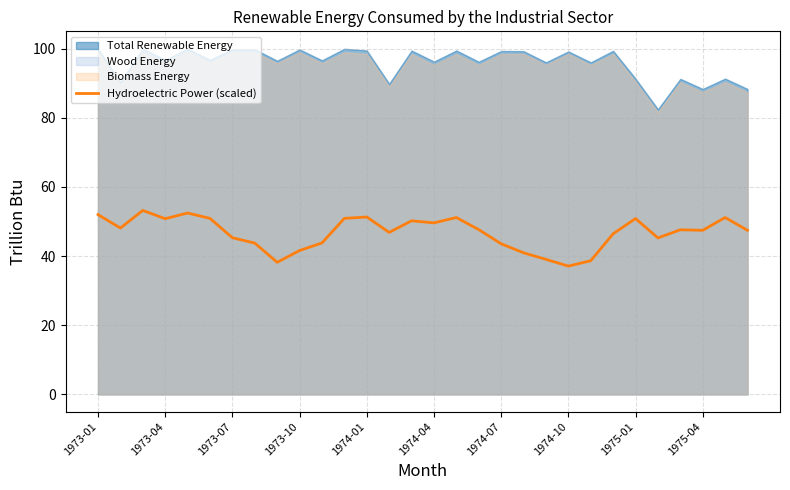

The value of Hydroelectric Power (scaled) at 1973-07 is 45.3. True or false?

True